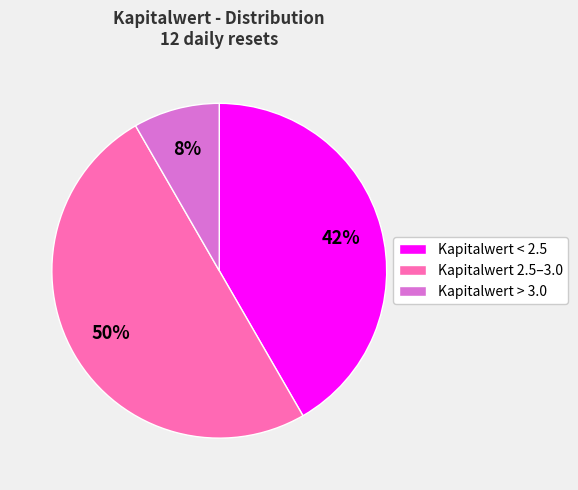

To the nearest percent, what is the difference between the largest and smallest slice percentages?

42%